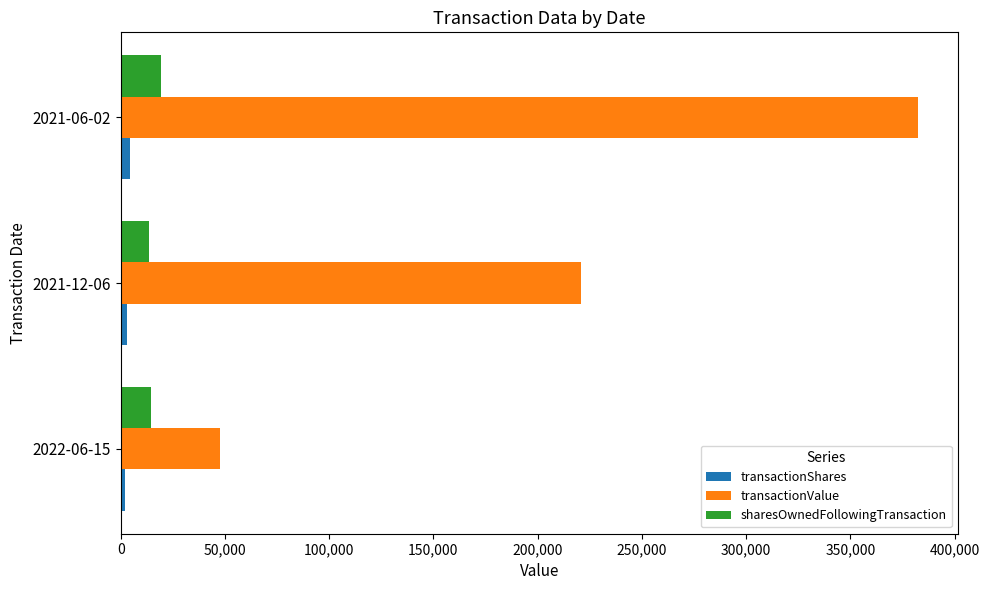

At how many categories does at least one series exceed 181472?

2